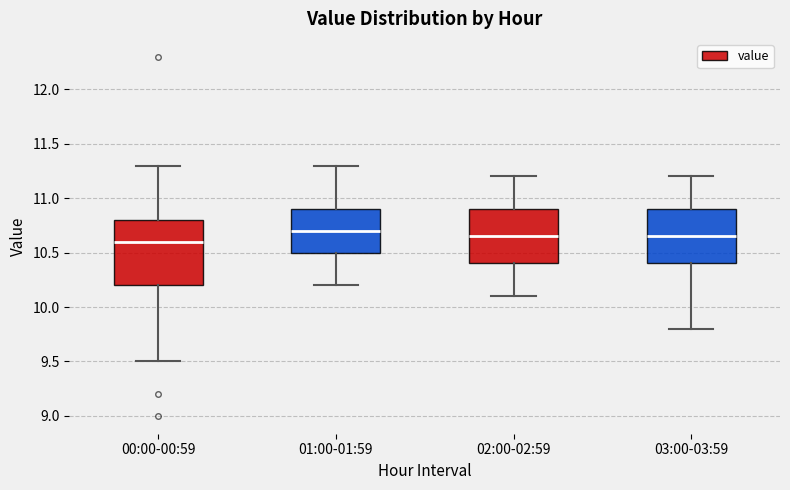

Reading left to right, transcribe this box plot: for each box, give where its median line is, the range the box spans, and where its two whiskers end, as read against the y-axis. The values are not printed on the chart, so give them approximately, as read against the axis.

00:00-00:59: median 10.60, box 10.20 to 10.80, whiskers 9.50 to 11.30
01:00-01:59: median 10.70, box 10.50 to 10.90, whiskers 10.20 to 11.30
02:00-02:59: median 10.65, box 10.40 to 10.90, whiskers 10.10 to 11.20
03:00-03:59: median 10.65, box 10.40 to 10.90, whiskers 9.80 to 11.20